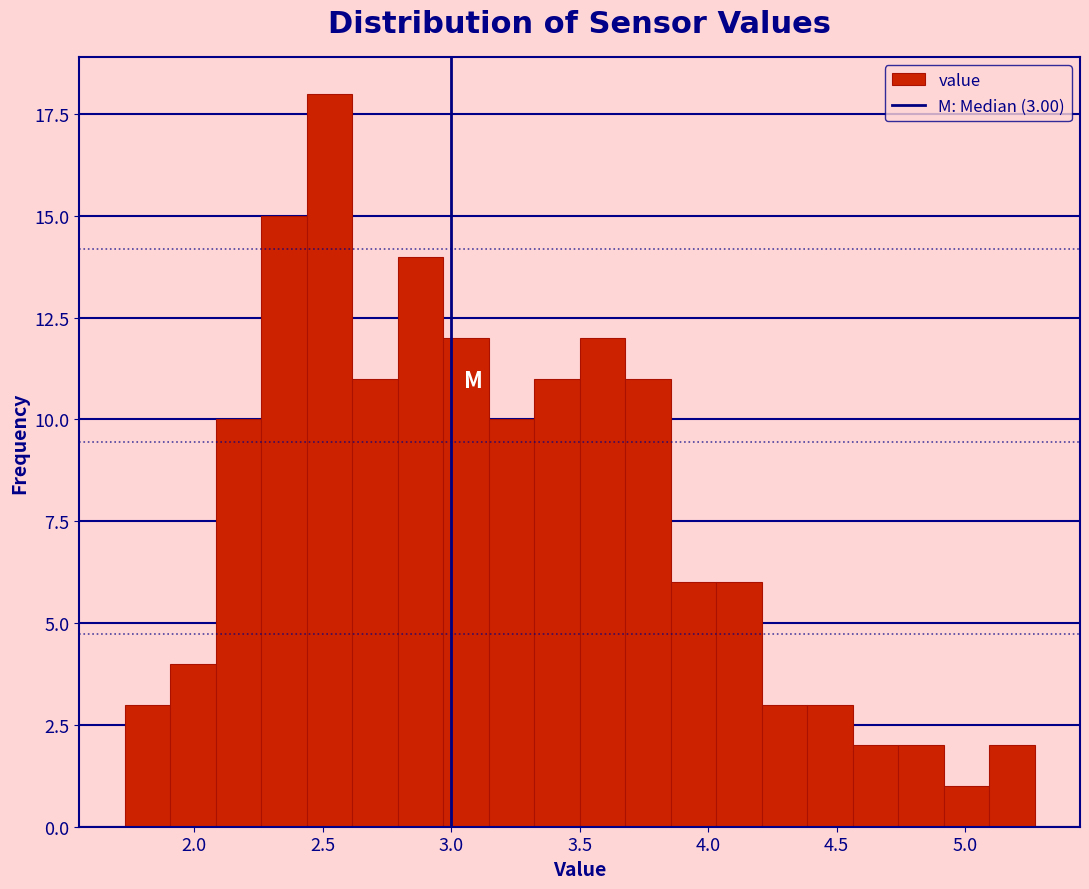

Around what value on the x-axis is the tallest bar? Give the approximate position of its centre, as read against the axis.

2.55